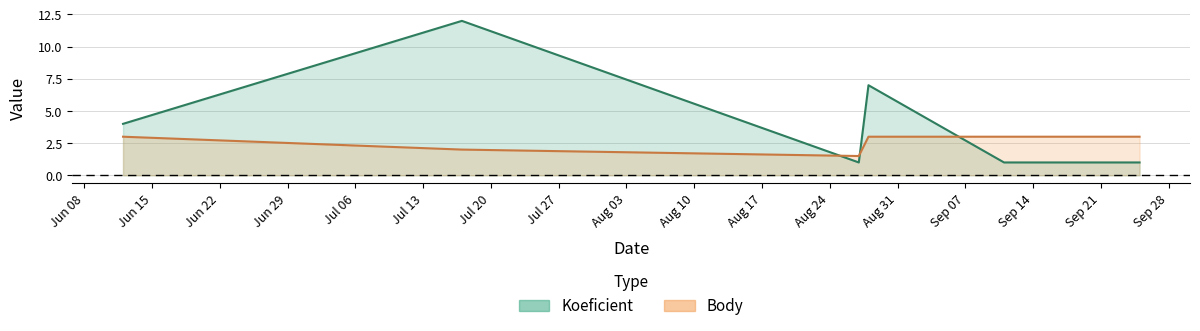

Rank the categories by Koeficient value from highest to lowest.

2021-07-17, 2021-08-28, 2021-06-12, 2021-08-27, 2021-09-11, 2021-09-25